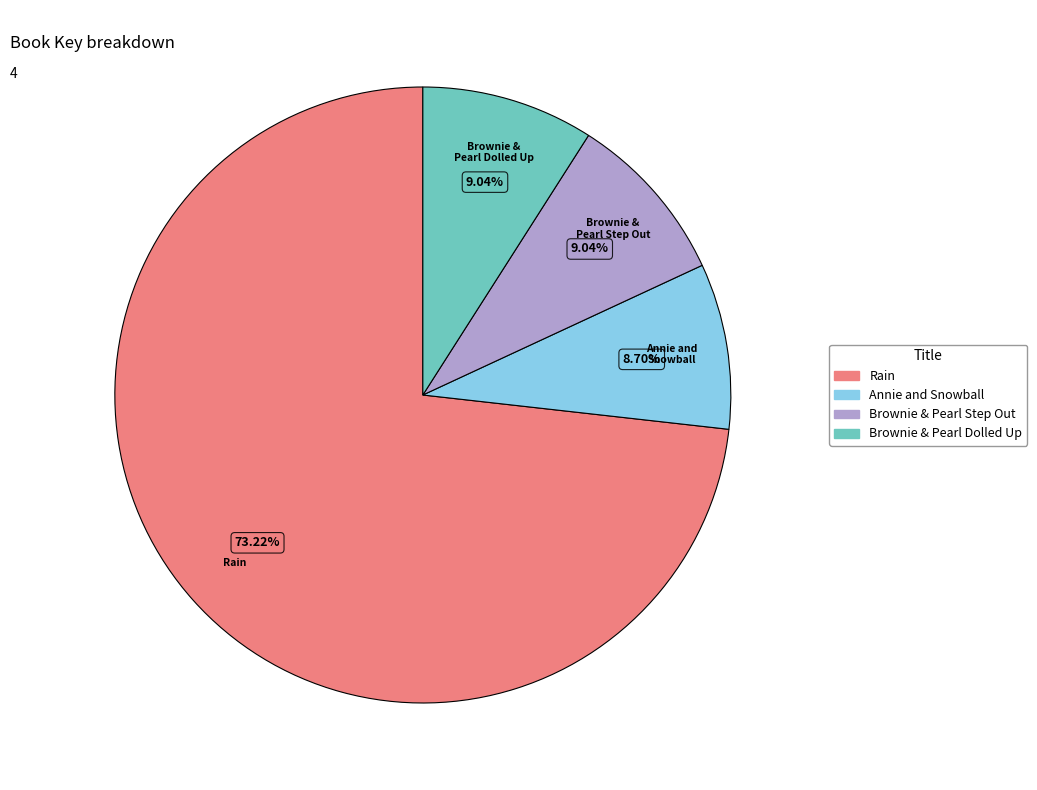

Is there a majority slice in this chart?

Yes